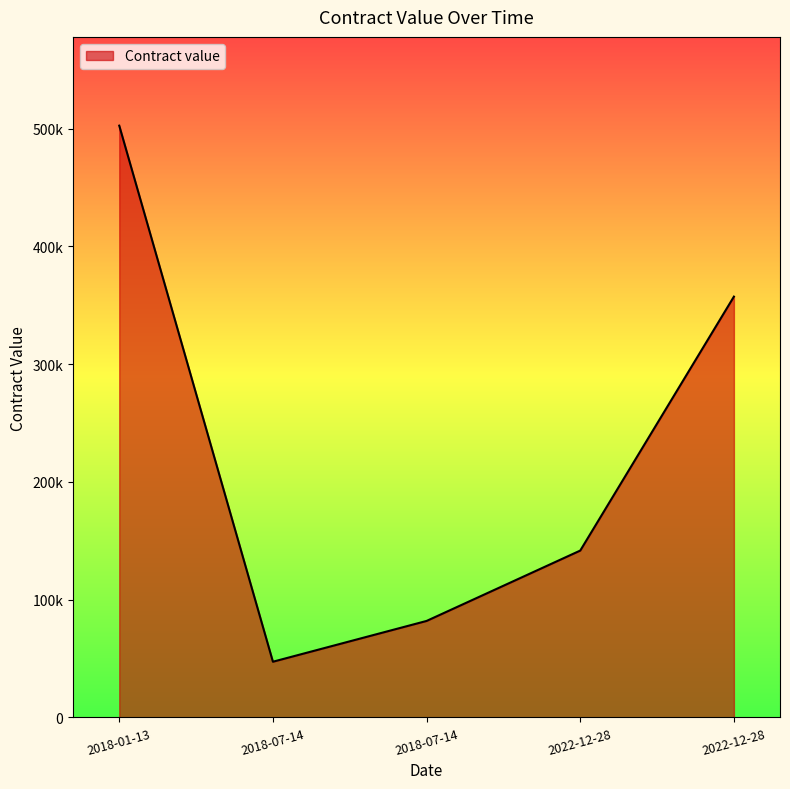

True or false: there are more than 2 points higher than both neighbors.

False